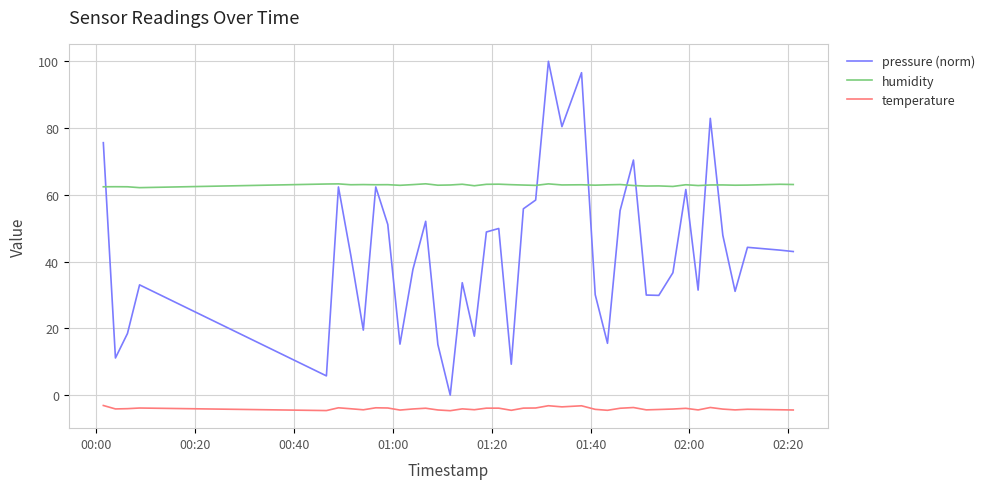

Which series has the widest spread of values?

pressure (norm)